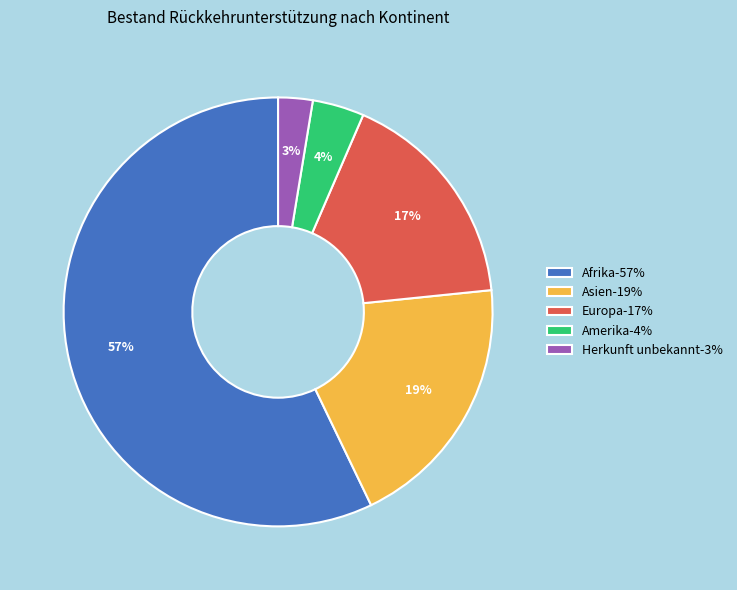

To the nearest percent, what is the average slice percentage?

20%